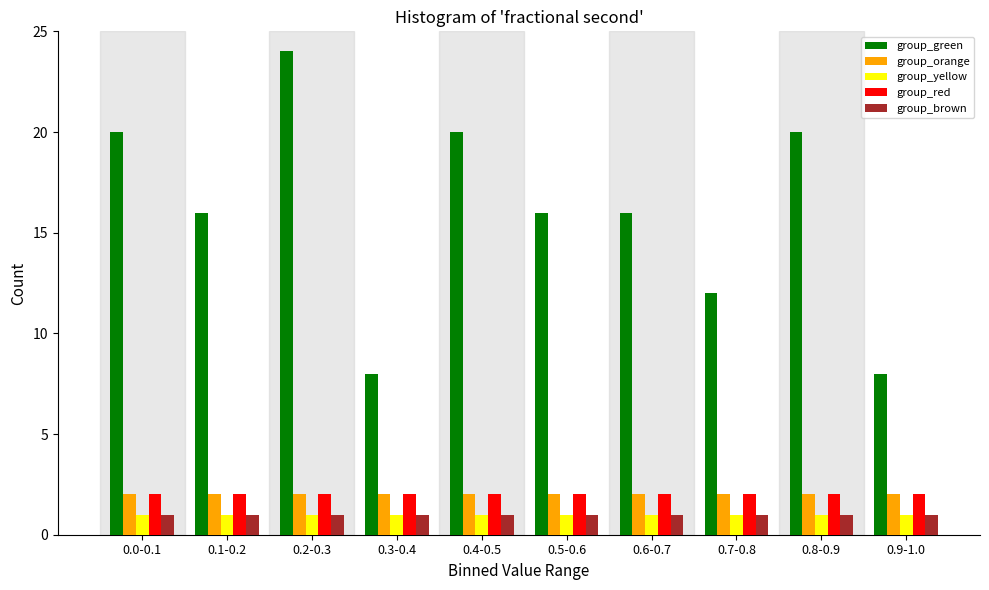

Which label corresponds to the largest value in the chart?

0.2-0.3